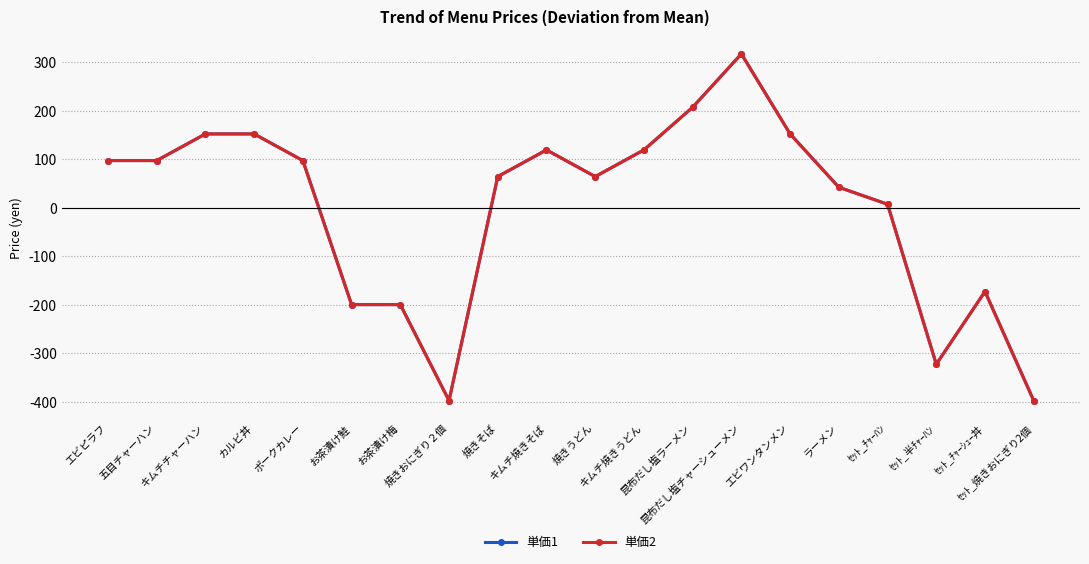

What is the label of the 9th point from the left?

焼きそば